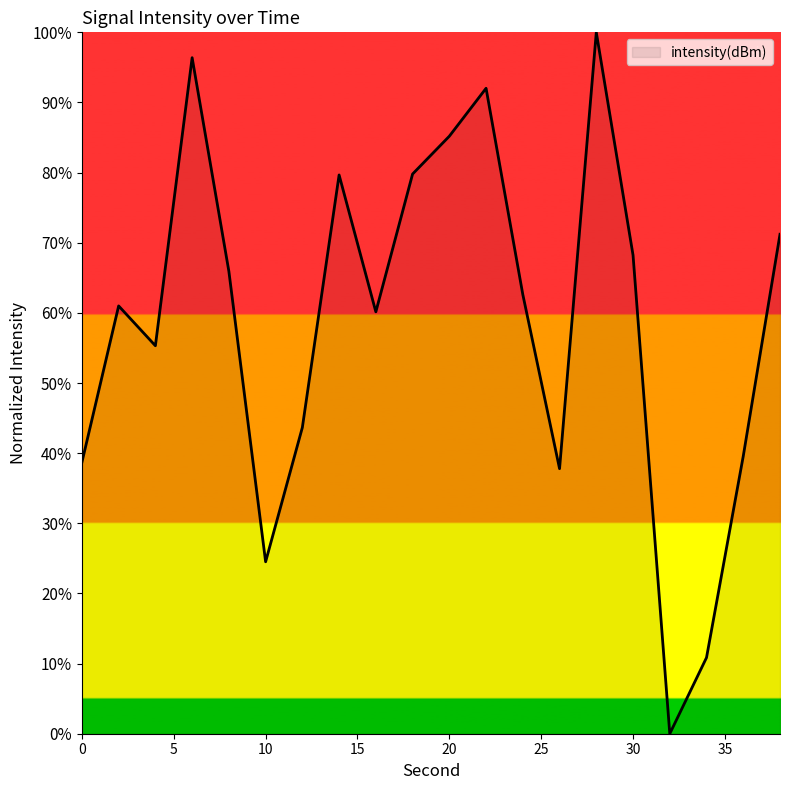

What is the maximum value shown in the chart?

100.0